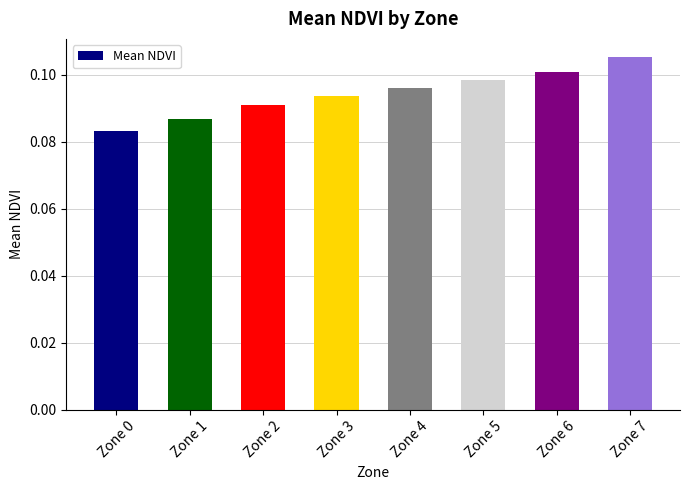

Which label corresponds to the smallest value in the chart?

Zone 0